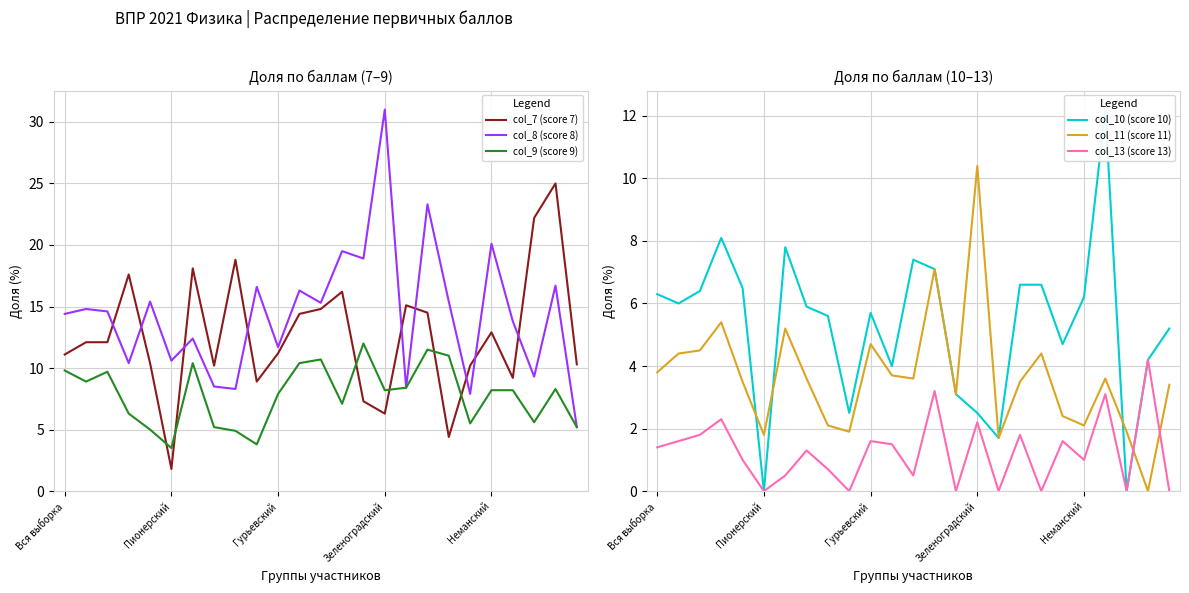

How many times do col_7 (score 7) and col_9 (score 9) cross each other?

6